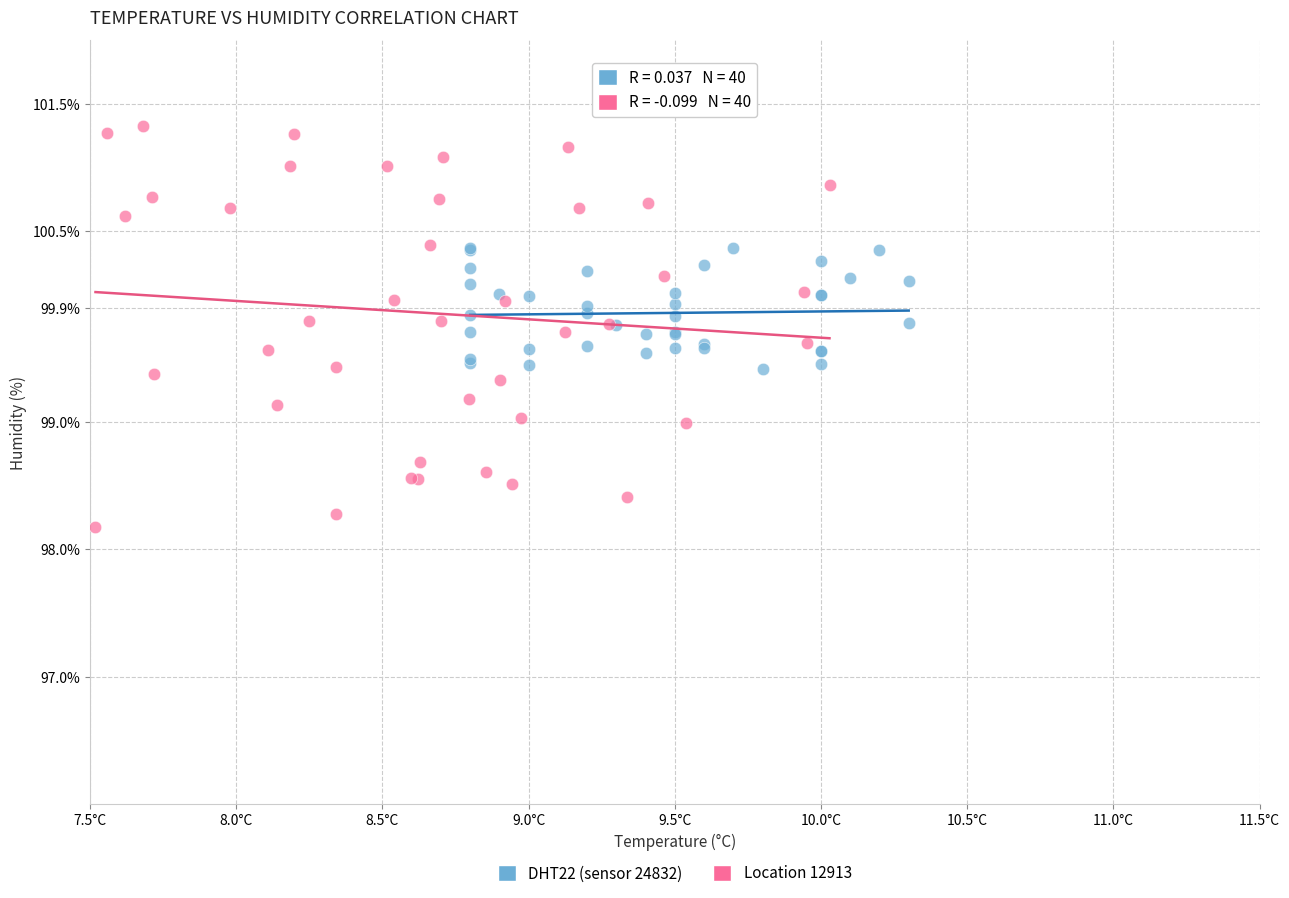

Which series contains the lowest Y value?

Location 12913